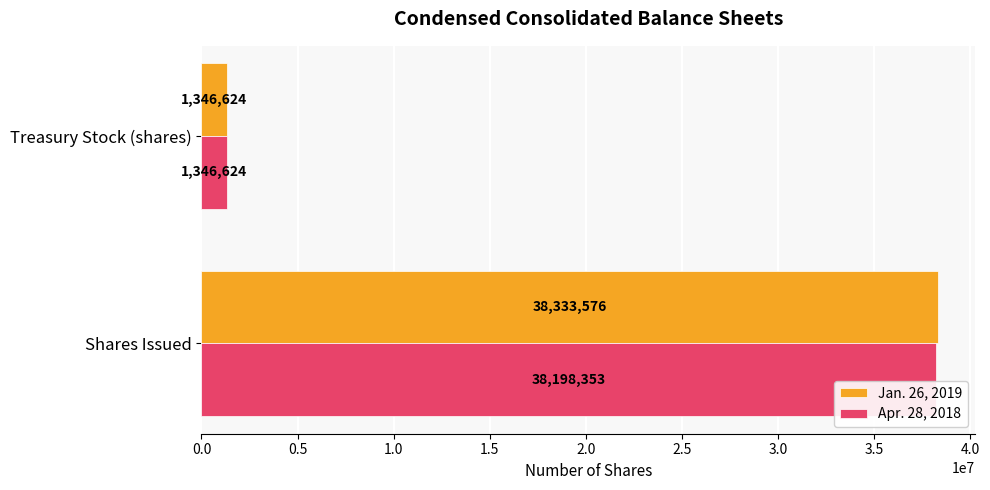

Count the number of data series in this chart.

2